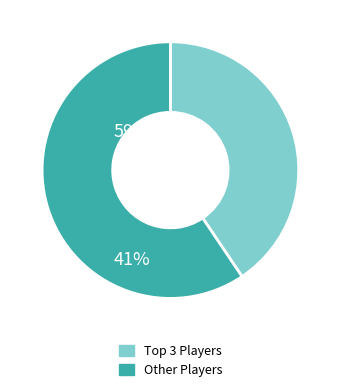

Does any single category account for the majority?

Yes